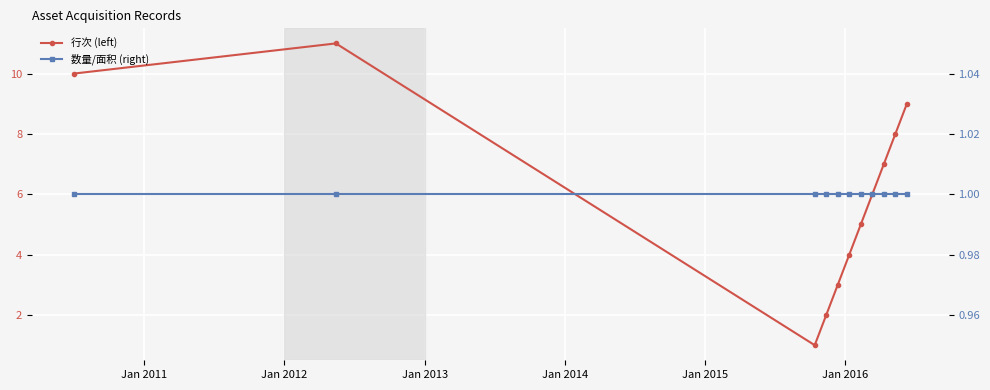

Rank the series by their maximum value, from highest to lowest.

行次 (left), 数量/面积 (right)